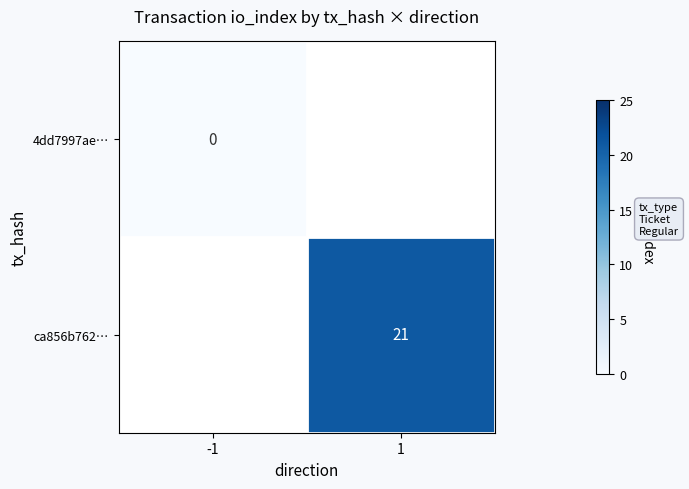

Between -1 and 1, which is larger?

1